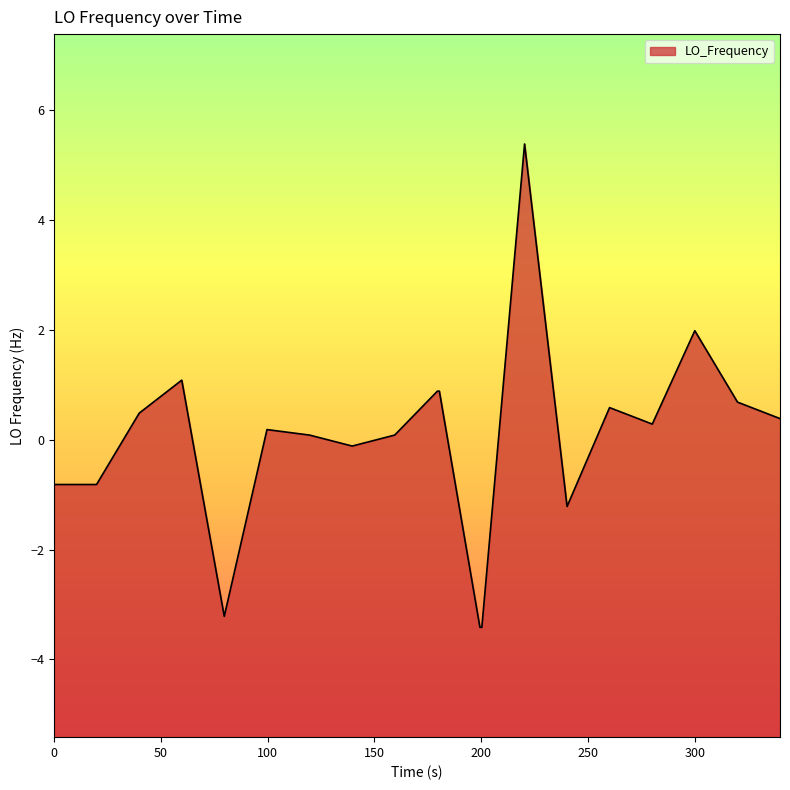

What is the minimum value shown in the chart?

-3.4